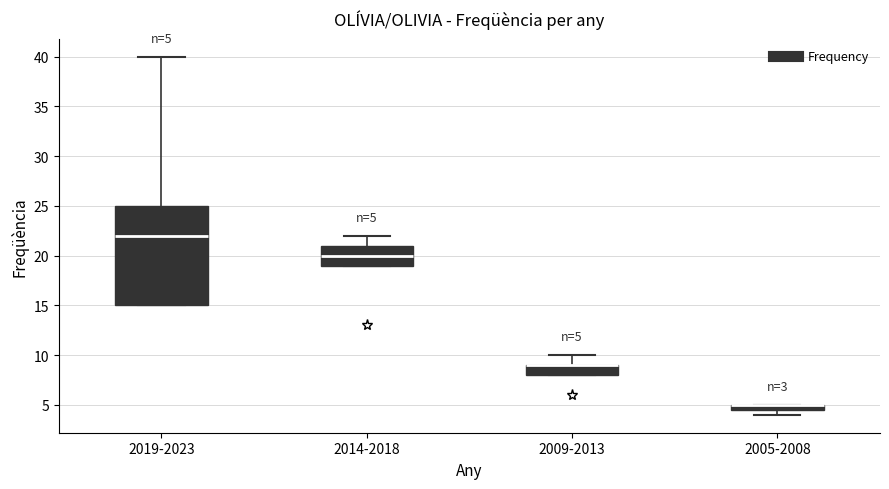

Which box is the tallest, from its lower edge to its upper edge?

2019-2023